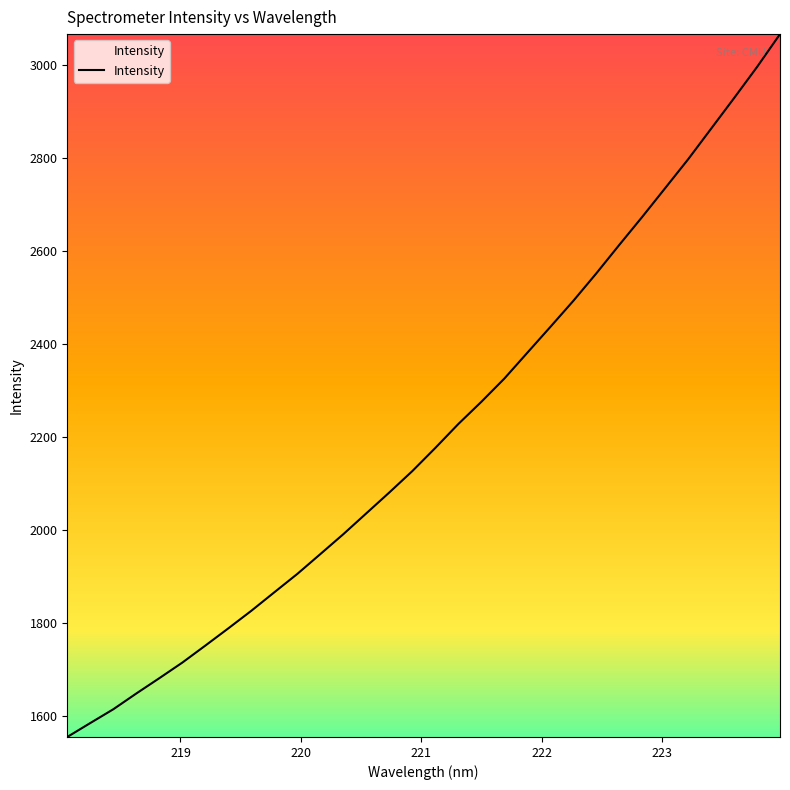

What is the minimum value shown in the chart?

1554.4